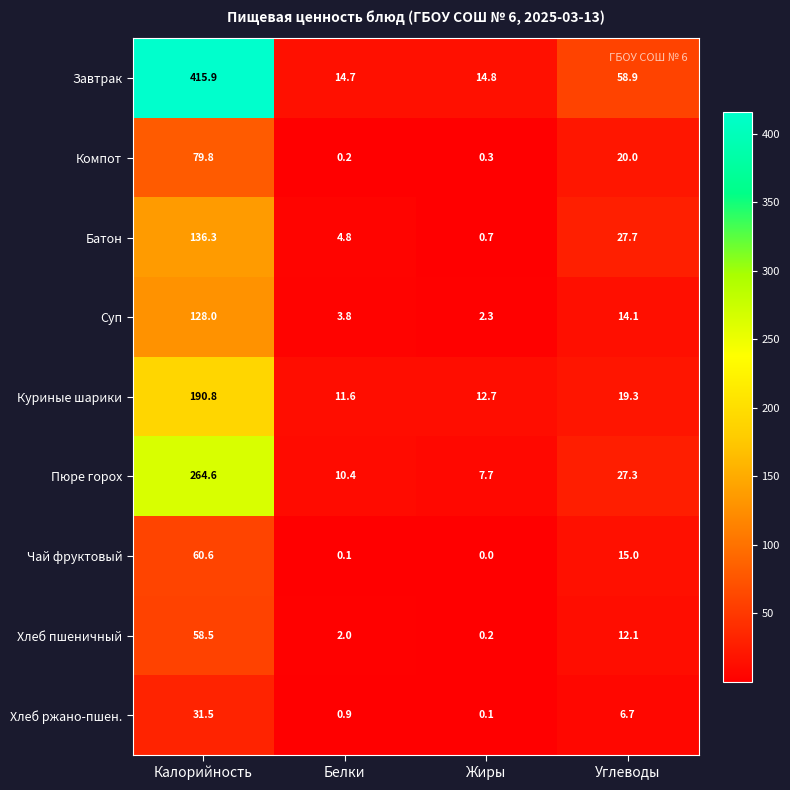

At which label is Хлеб пшеничный closest to 29?

Углеводы